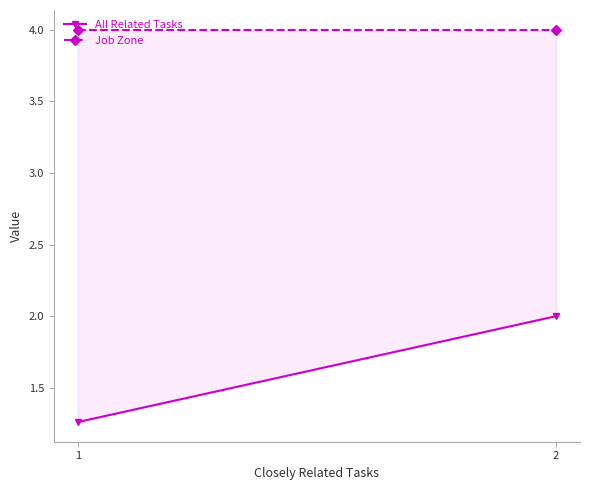

How many data points does each series have?

2